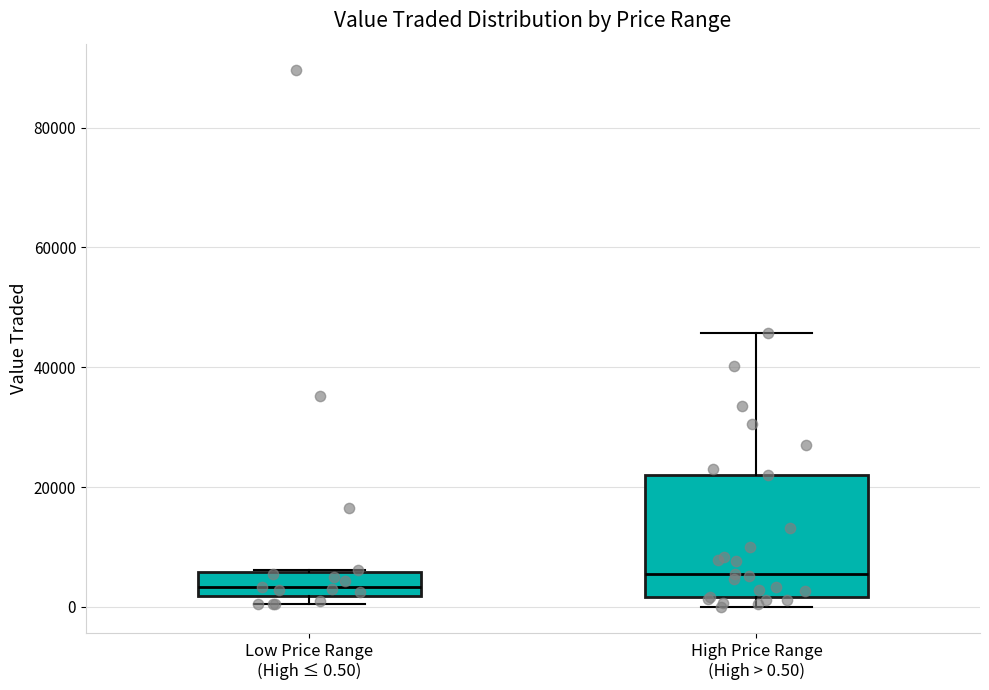

Reading left to right, transcribe this box plot: for each box, give where its median line is, the range the box spans, and where its two whiskers end, as read against the y-axis. The values are not printed on the chart, so give them approximately, as read against the axis.

Low Price Range (High ≤ 0.50): median 4000, box 2000 to 6000, whiskers 0 to 6000
High Price Range (High > 0.50): median 6000, box 2000 to 22000, whiskers 0 to 46000